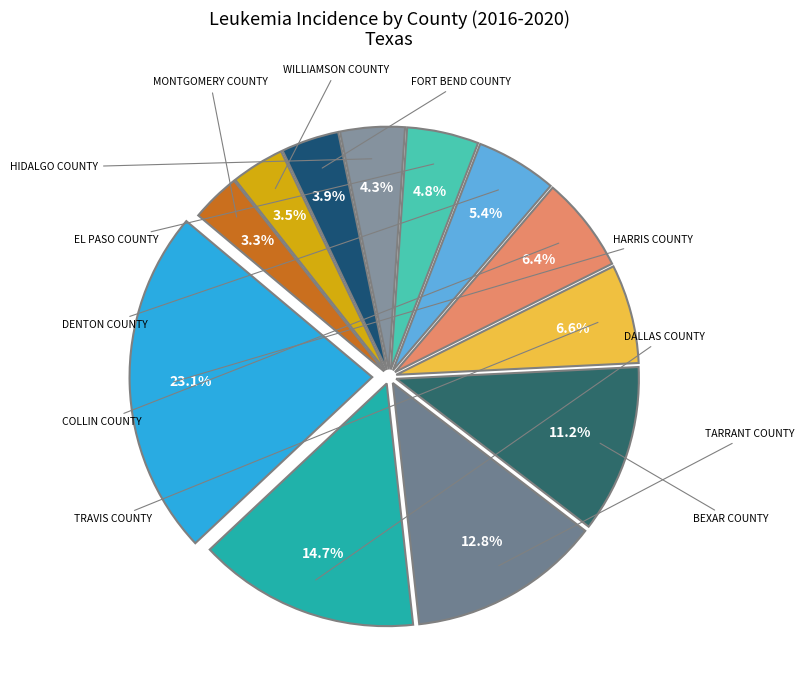

Rank the categories by value from highest to lowest.

Harris County, Dallas County, Tarrant County, Bexar County, Travis County, Collin County, Denton County, El Paso County, Hidalgo County, Fort Bend County, Williamson County, Montgomery County